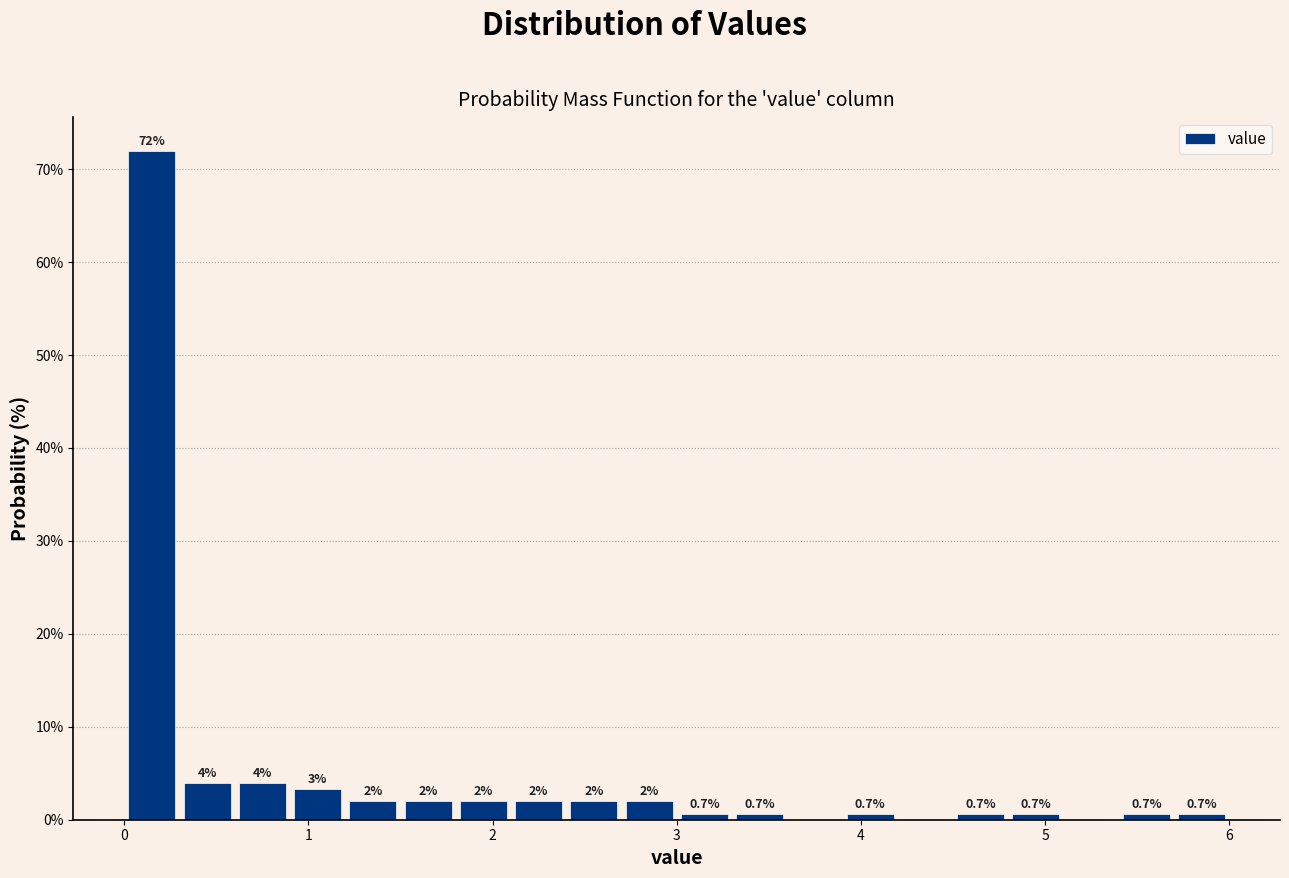

Read against the x-axis, roughly where is the centre of the tallest bar?

0.2